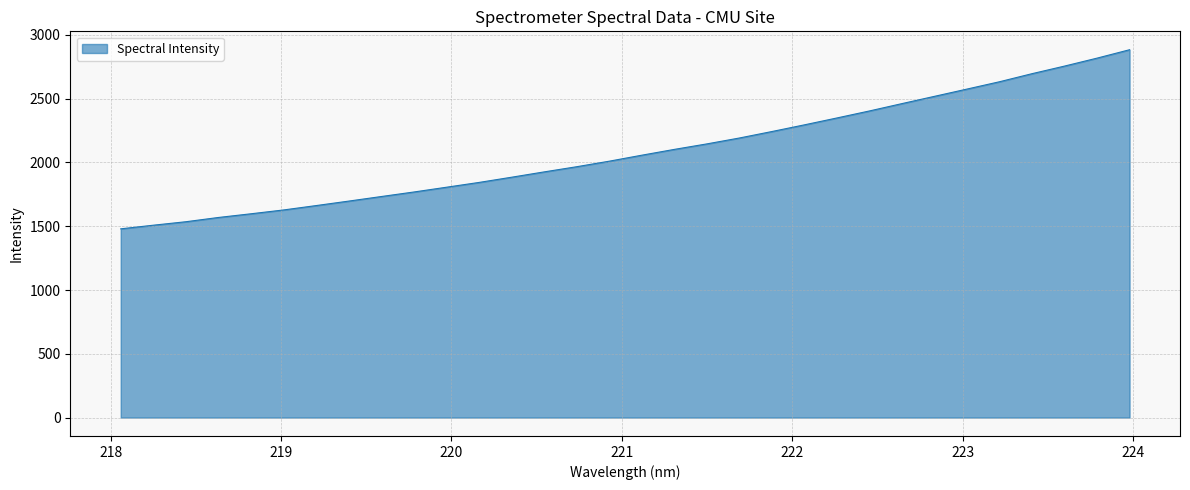

What is the difference between the maximum and minimum values?

1404.3